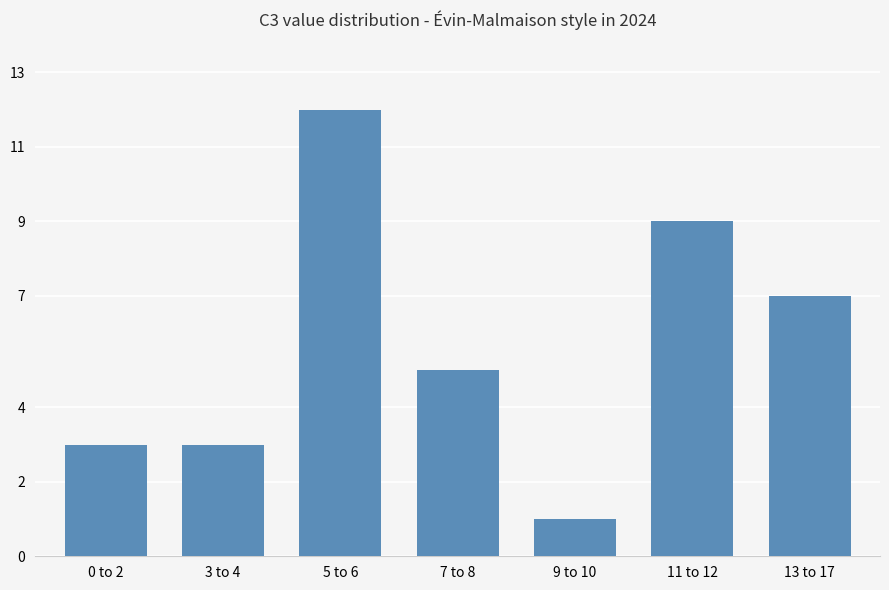

What is the label of the 5th bar from the right?

5 to 6